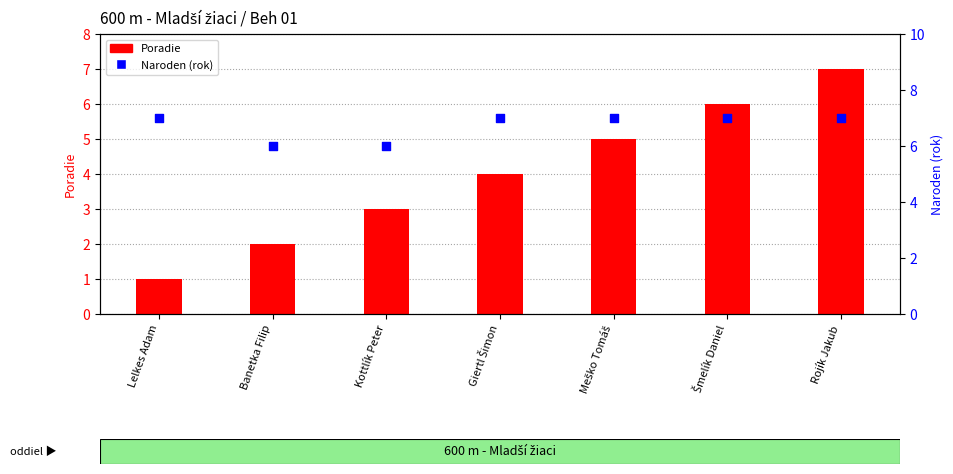

What are all the series names shown in the legend?

Poradie, Naroden